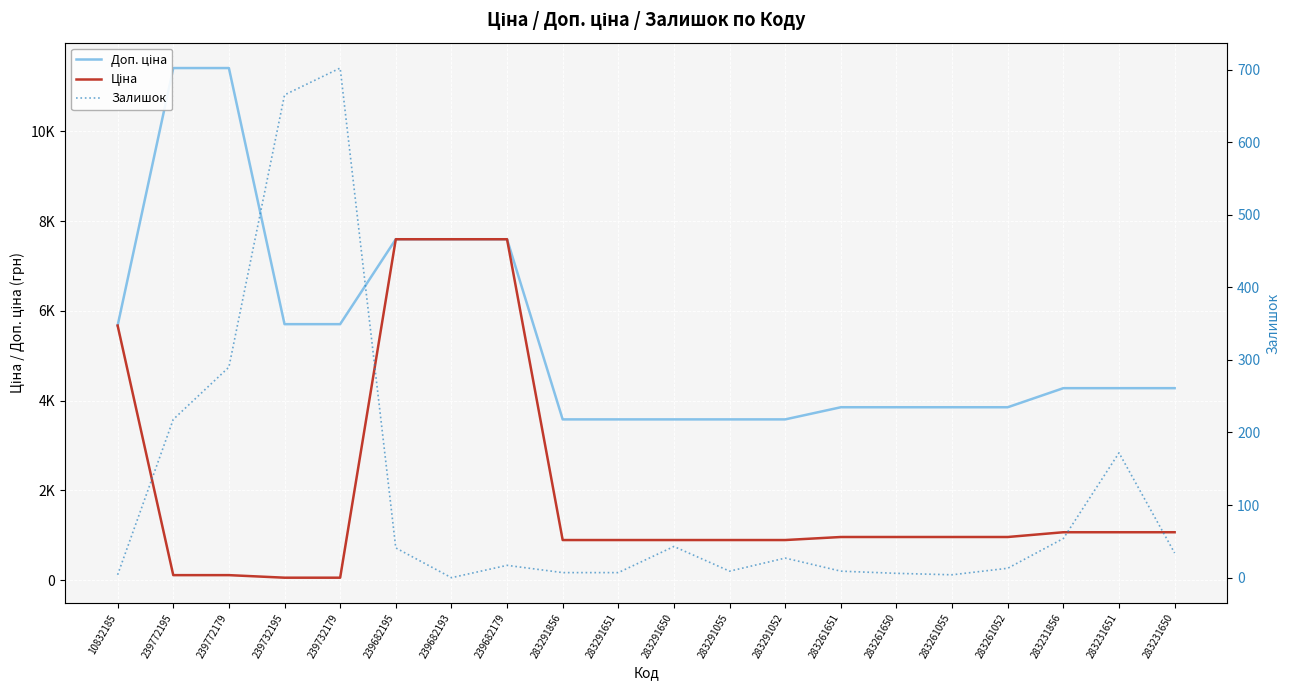

What is the maximum value shown in the chart?

11410.0